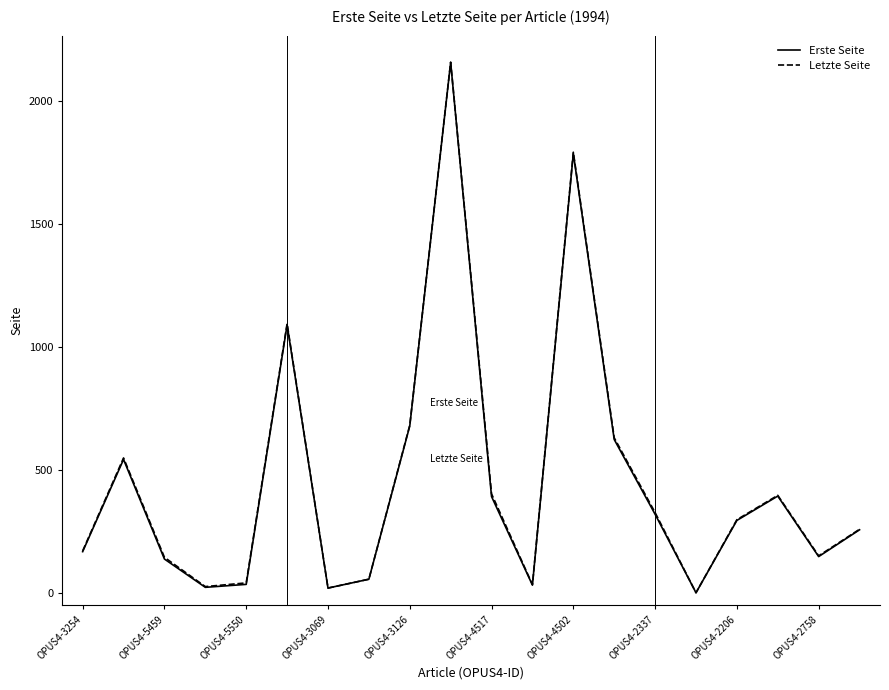

What is the highest value of the Erste Seite series?

2156